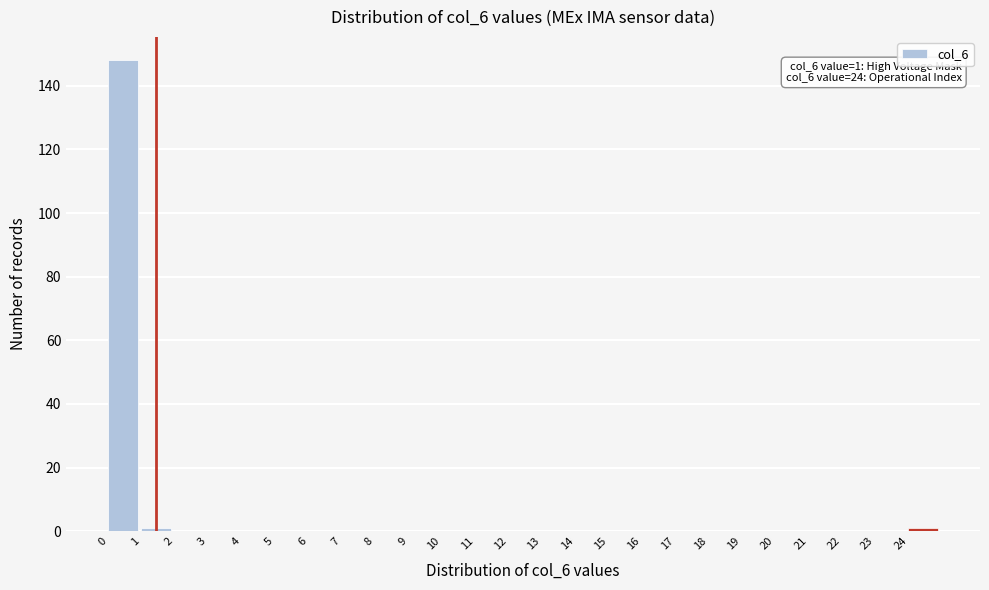

Over which range of the x-axis is the bar tallest?

0 to 1